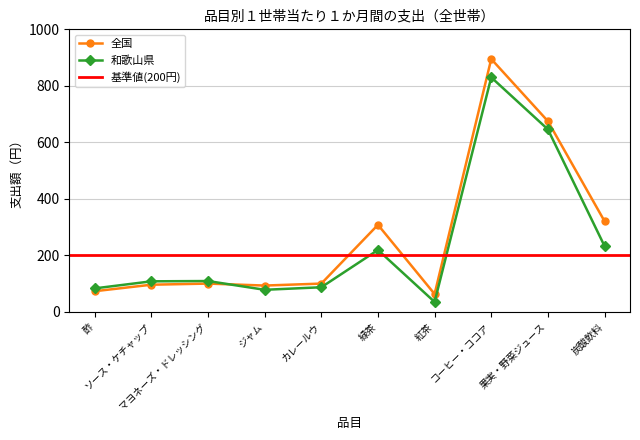

What is the value of the 全国 point at the 6th from the left?

308